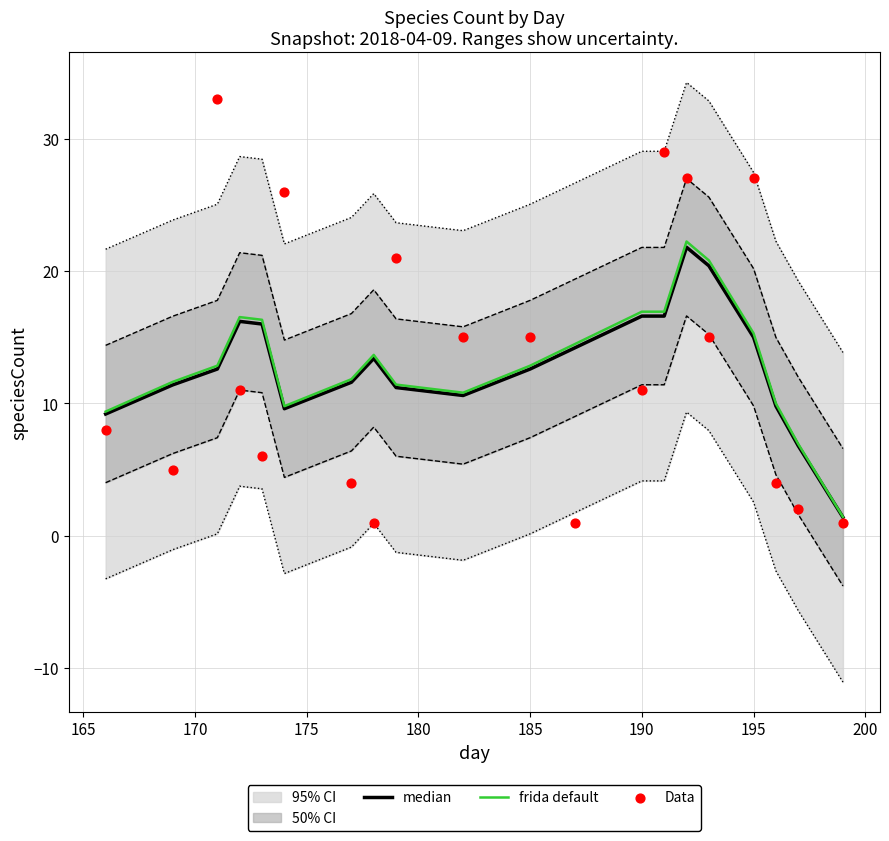

At how many categories does at least one series exceed 20?

7